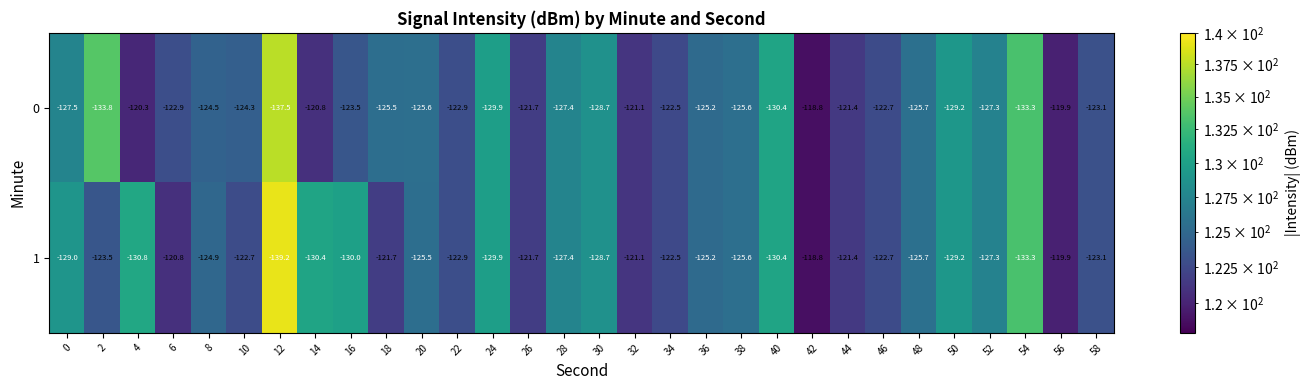

What is the sum of the 1 values at 24 and 14?

-260.3